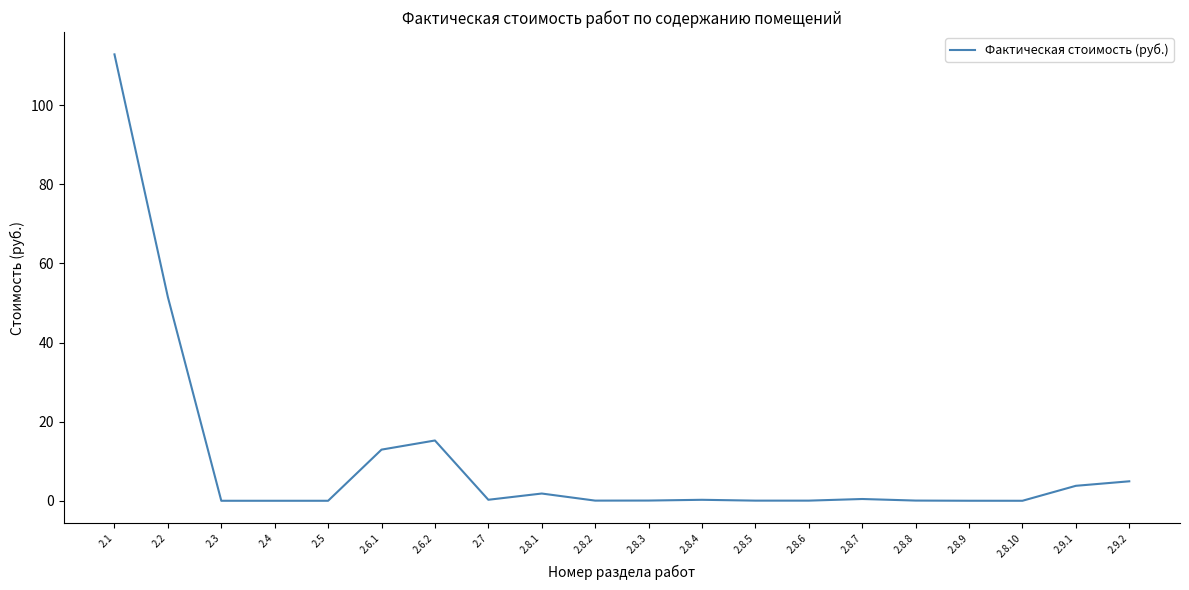

What is the sum of all values?

204.2